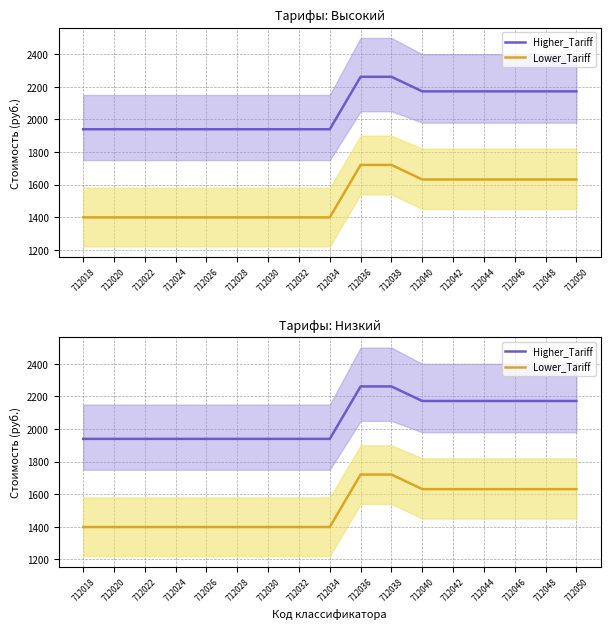

Is it true that Lower_Tariff equals 598.8 at 712046?

False